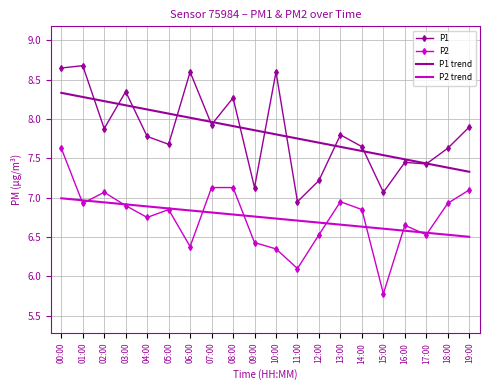

How many series are shown in this chart?

4